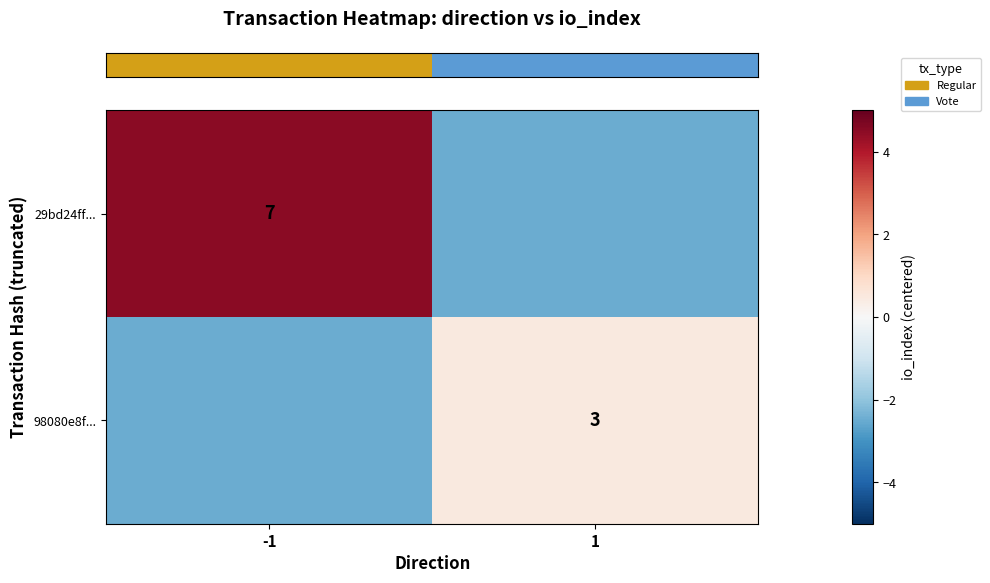

Where is row_1 nearest to the value -1?

-1